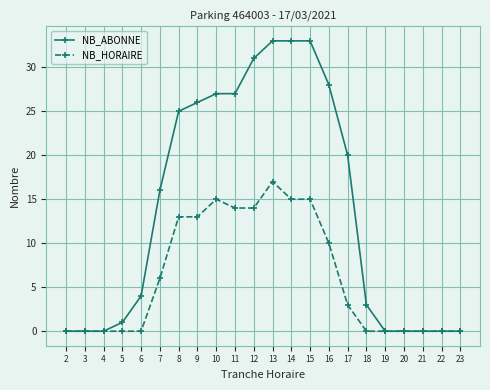

List the series in order of their overall mean, lowest first.

NB_HORAIRE, NB_ABONNE